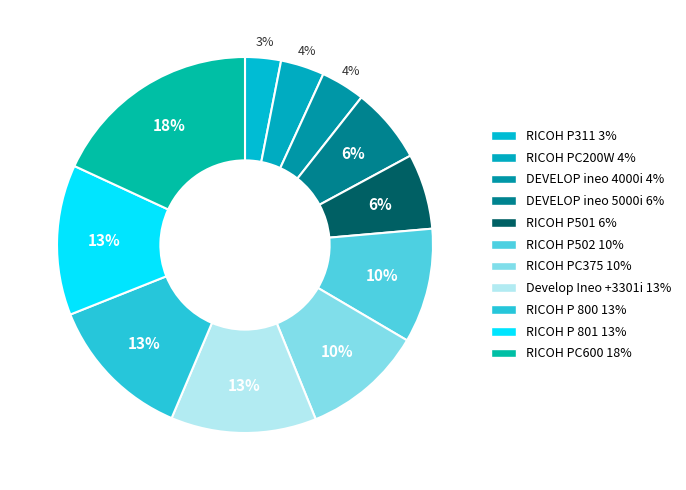

Which slice is the largest?

RICOH PC600